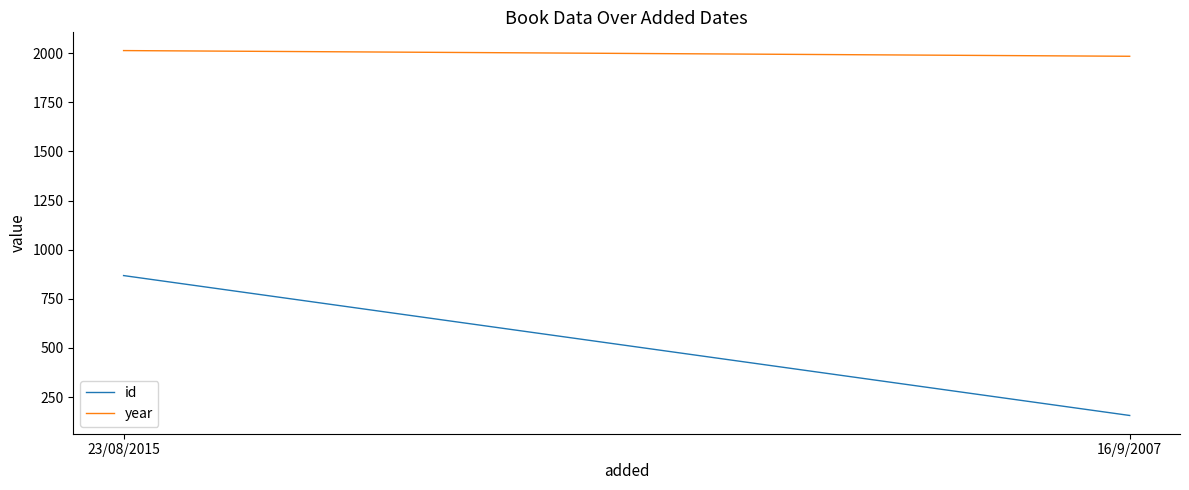

Which has a higher value, 16/9/2007 or 23/08/2015?

23/08/2015